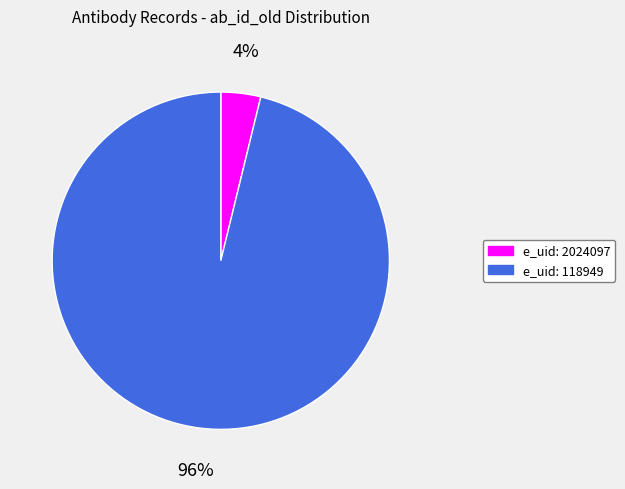

To the nearest percent, what is the average slice percentage?

50%